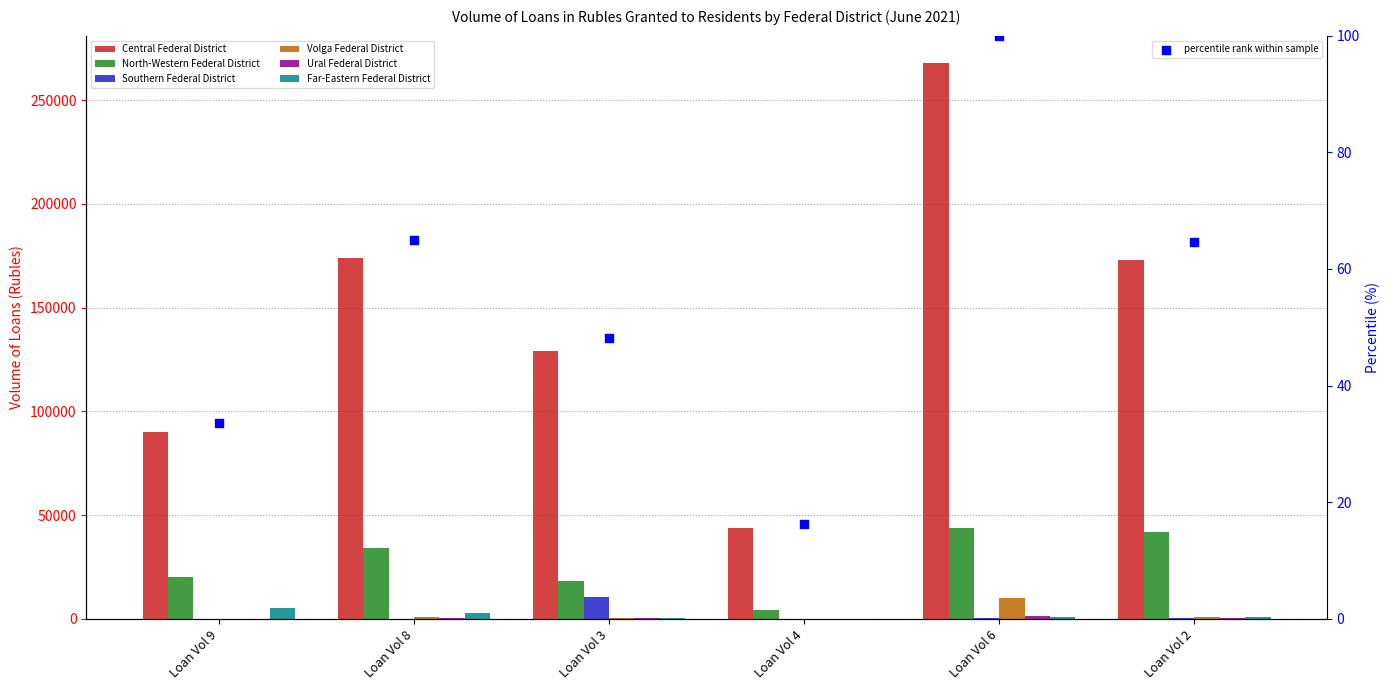

Is the value of Far-Eastern Federal District at Loan Vol 2 greater than the value of North-Western Federal District at Loan Vol 6?

No